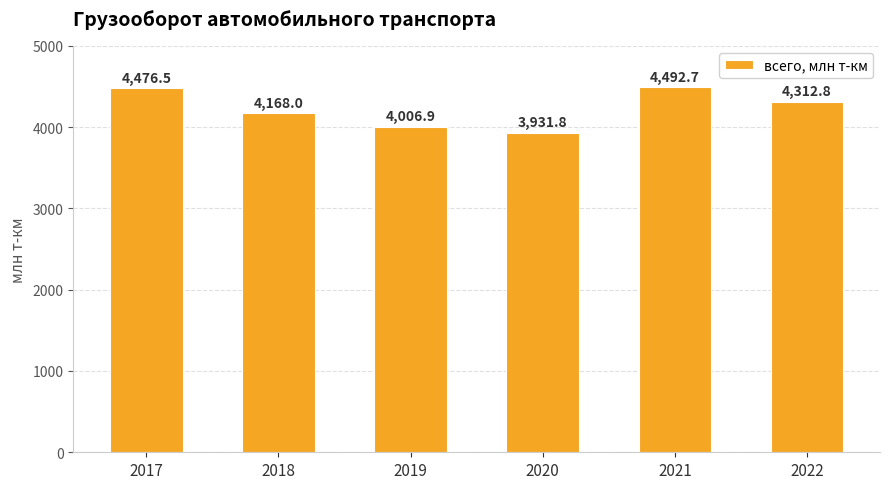

Rank the categories by value from lowest to highest.

2020, 2019, 2018, 2022, 2017, 2021